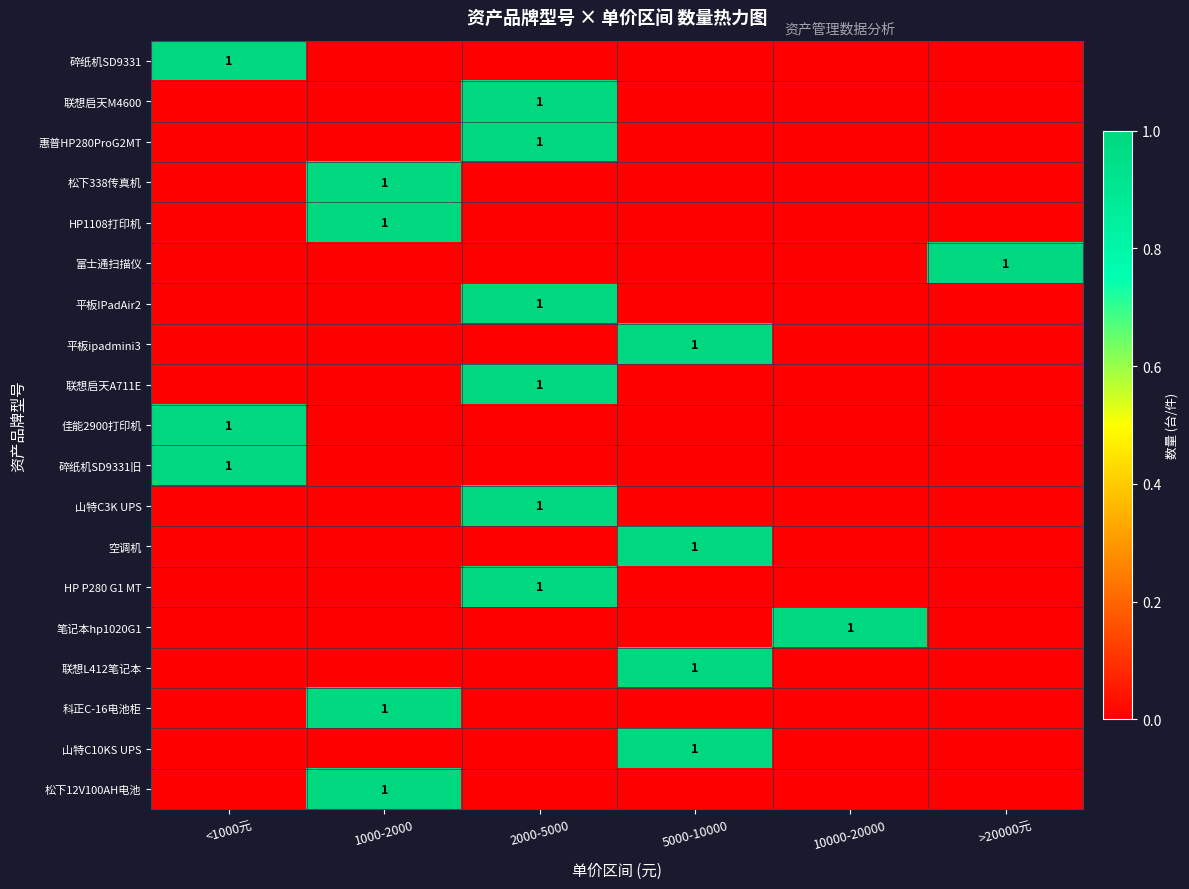

At how many categories does at least one series exceed 0?

6